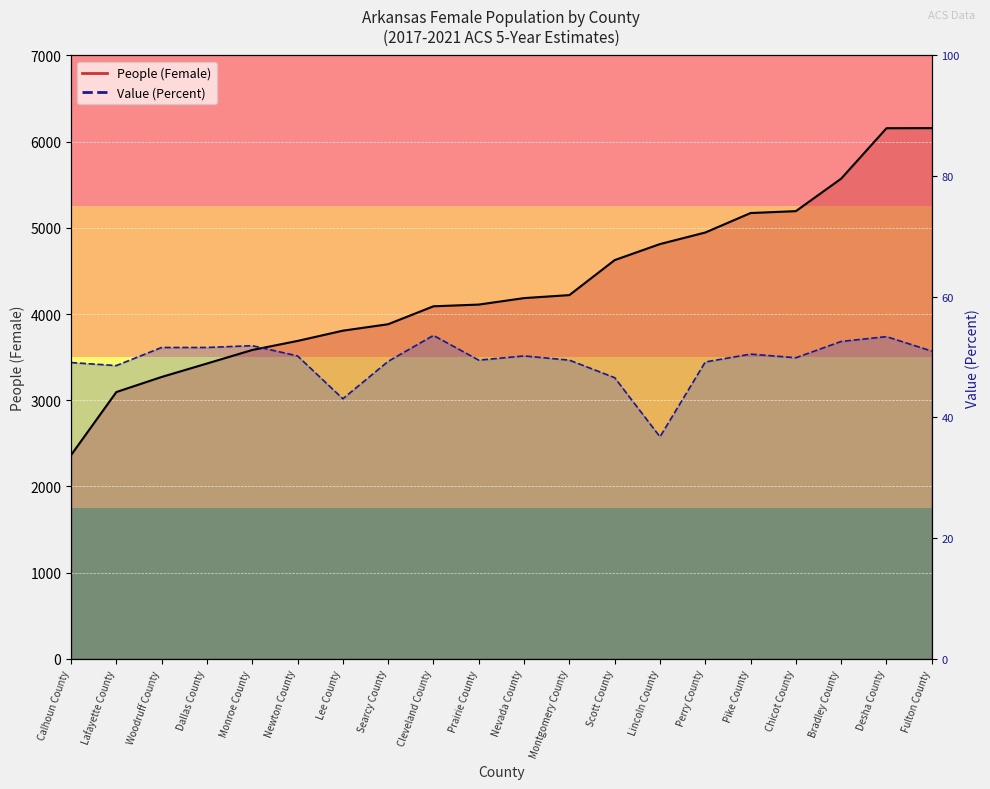

True or false: People (Female) and Value (Percent) cross at least once.

True